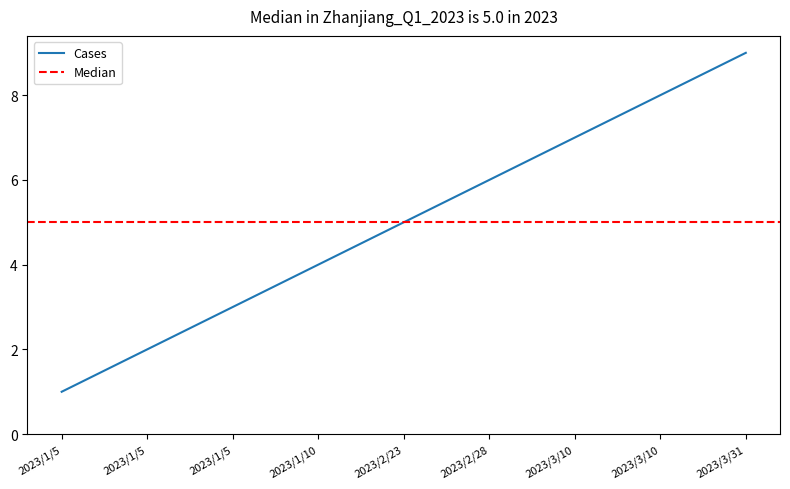

What is the difference between the maximum and minimum values?

8